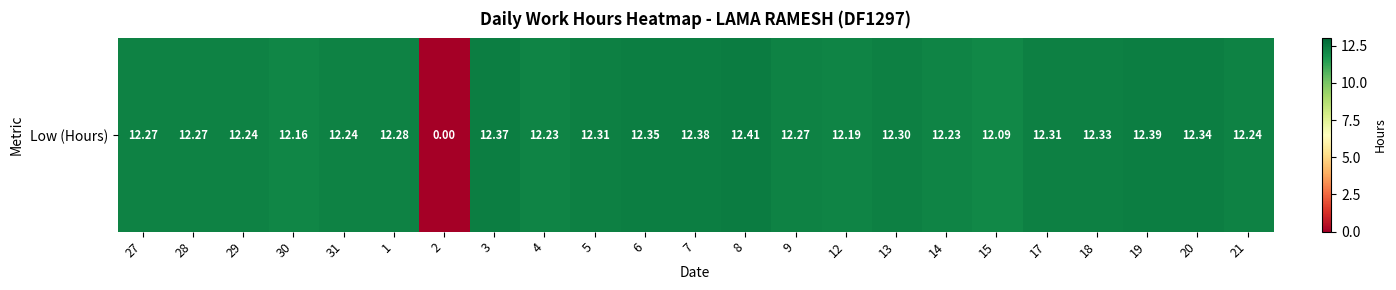

What is the difference between the values at 8 and 27?

0.1